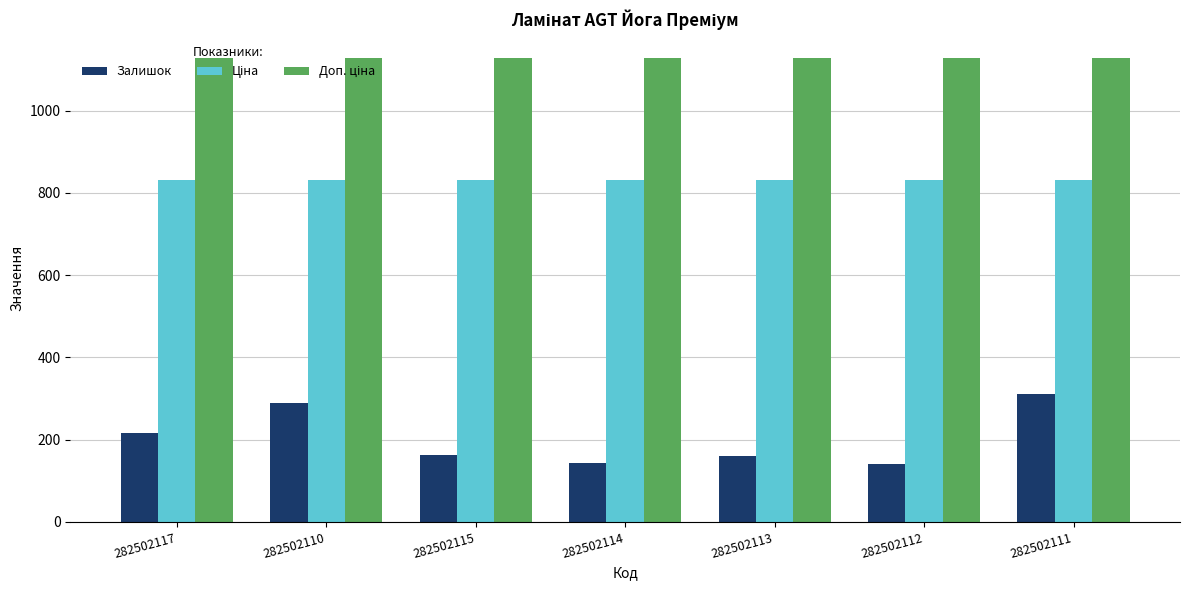

At how many categories does at least one series exceed 472?

7